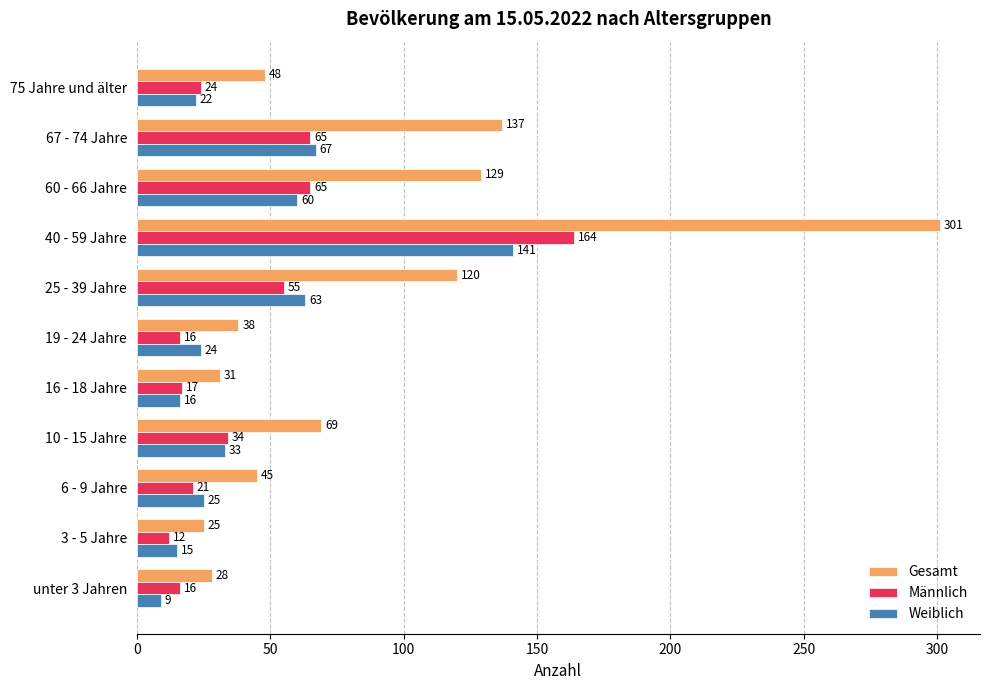

The value of Männlich at 19 - 24 Jahre is 16. True or false?

True